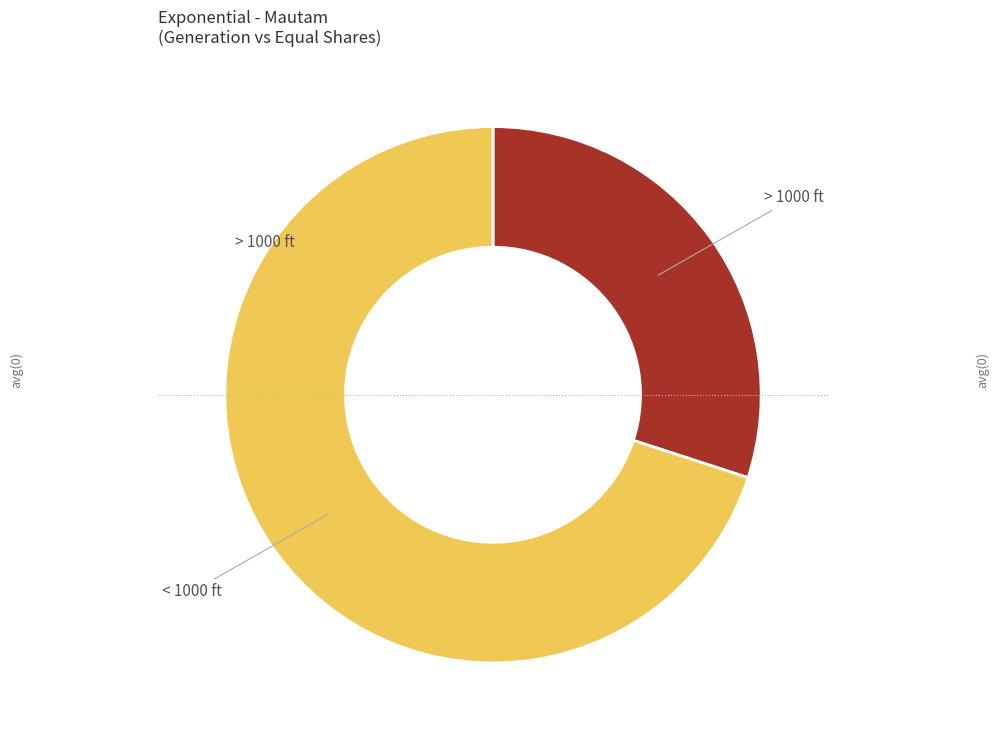

Is there a majority slice in this chart?

Yes